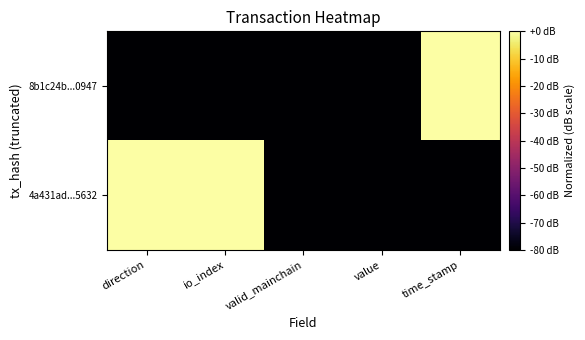

Which series has the widest spread of values?

8b1c24b...0947